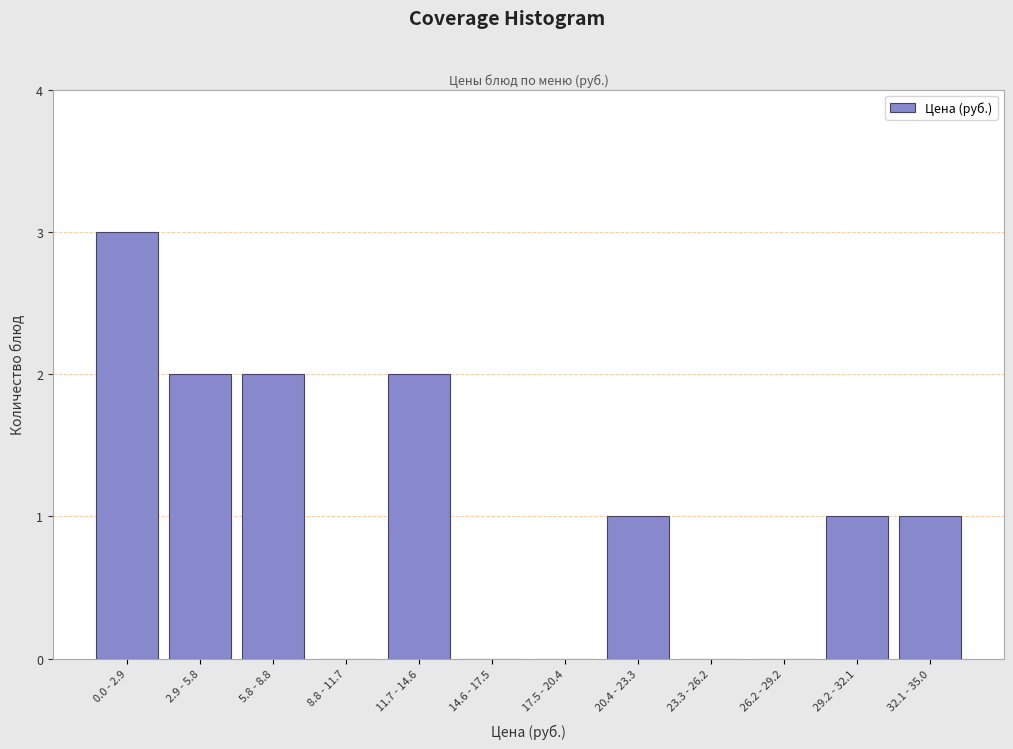

Reading left to right, what are all the values shown in this chart?

0.0 - 2.9=3	2.9 - 5.8=2	5.8 - 8.8=2	8.8 - 11.7=0	11.7 - 14.6=2	14.6 - 17.5=0	17.5 - 20.4=0	20.4 - 23.3=1	23.3 - 26.2=0	26.2 - 29.2=0	29.2 - 32.1=1	32.1 - 35.0=1